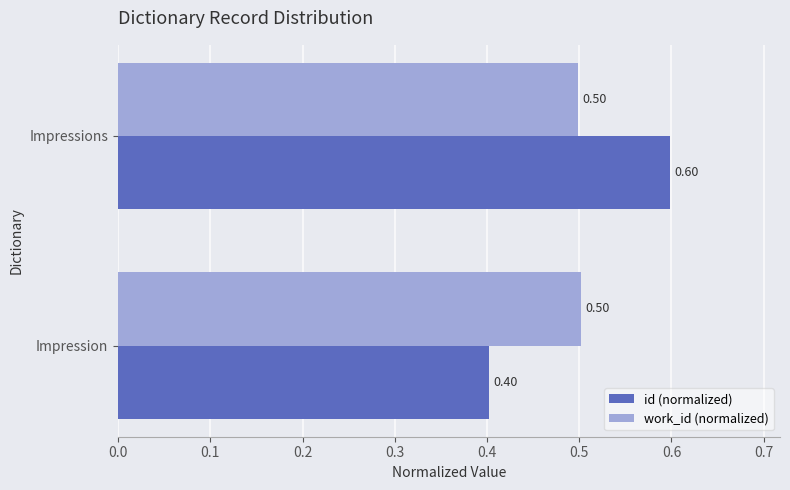

What is the maximum value shown in the chart?

0.6